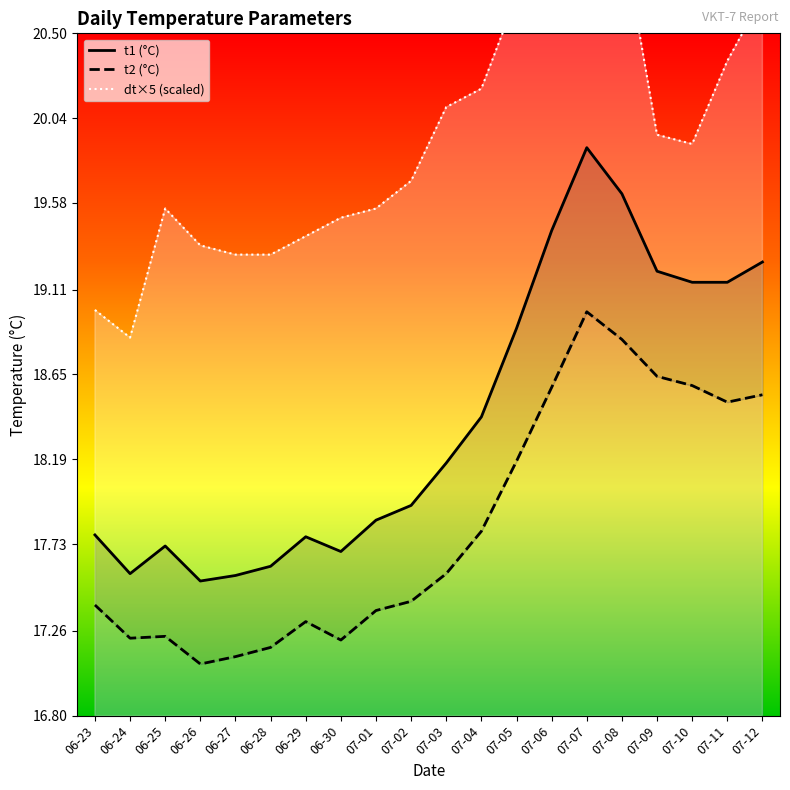

What is the difference between the maximum and minimum values in the t2 (°C) series?

1.9